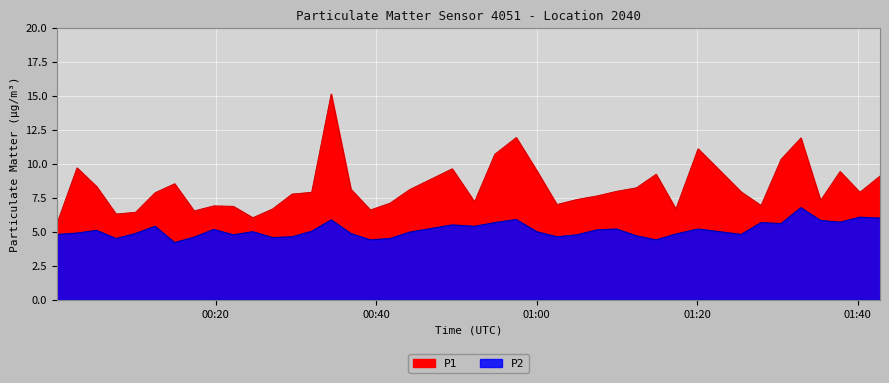

What is the smallest value displayed?

4.2